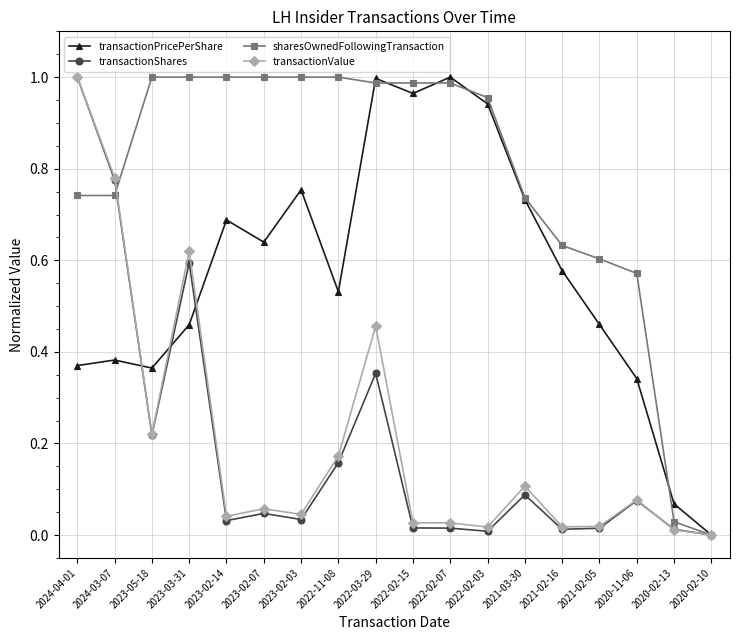

At which category does transactionShares reach its first local valley?

2023-05-18